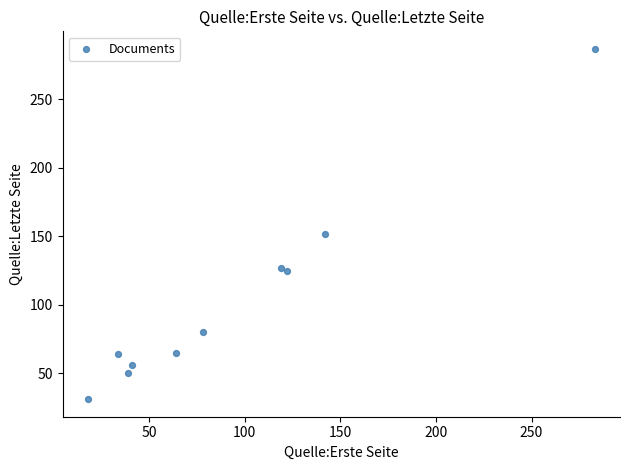

What is the average Y value?

104